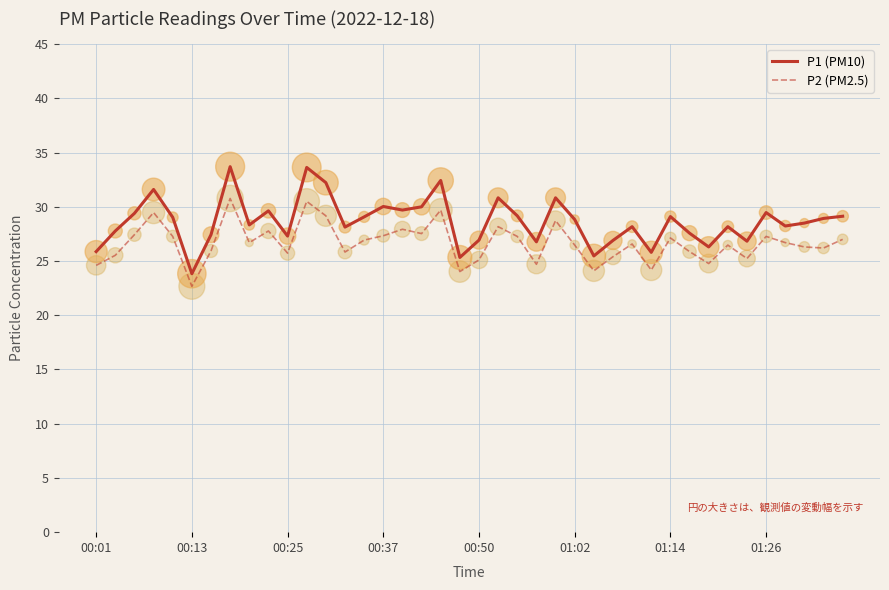

Which series has the widest spread of values?

P1 (PM10)